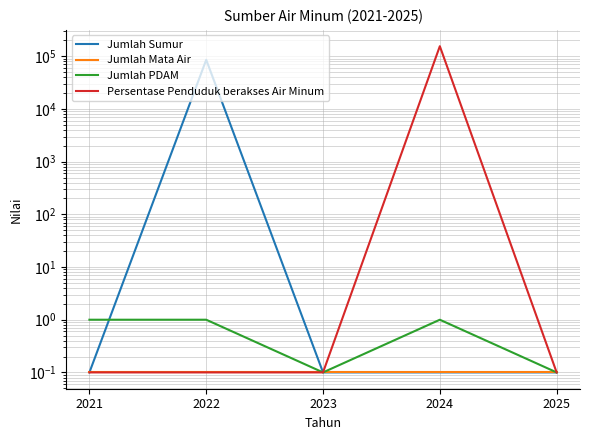

What is the maximum value for Jumlah PDAM?

1.0